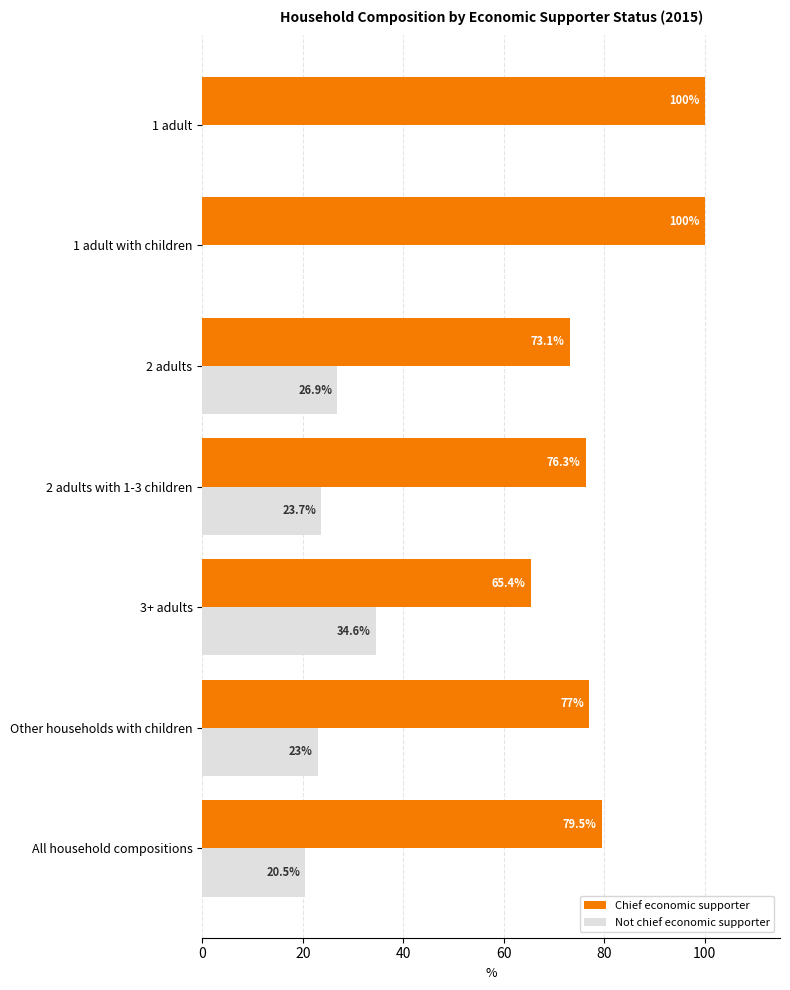

Is it true that Chief economic supporter equals 65.4 at 3+ adults?

True